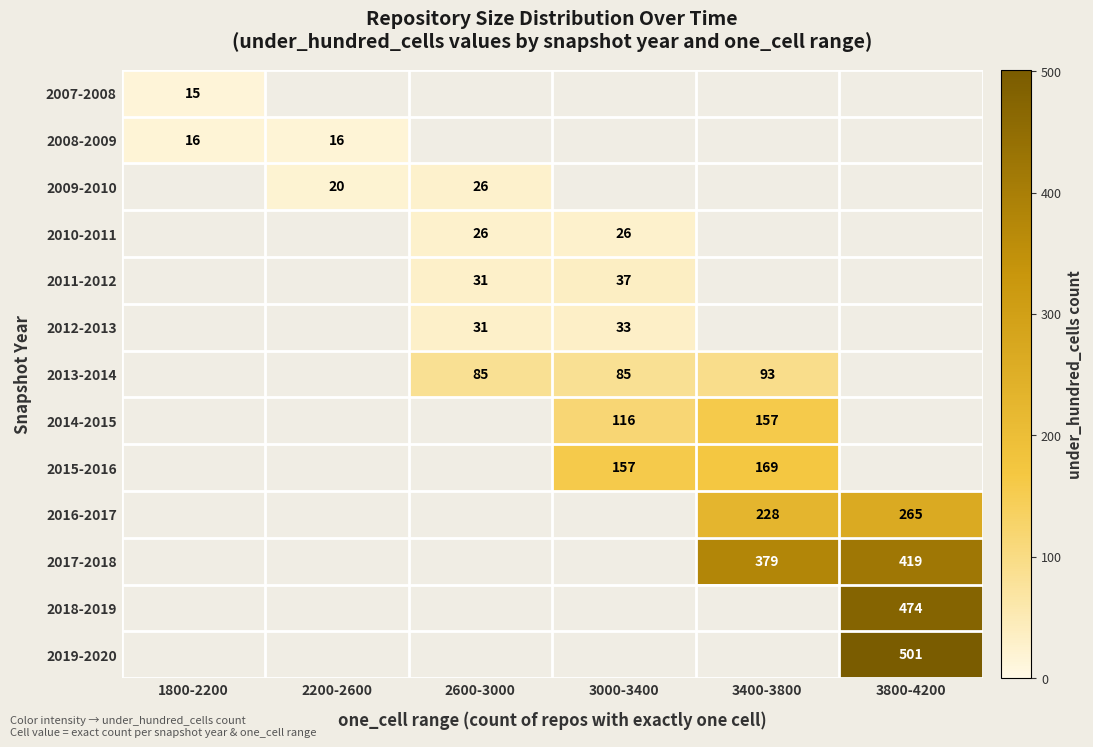

Between 1800-2200 and 3400-3800, which is larger?

3400-3800